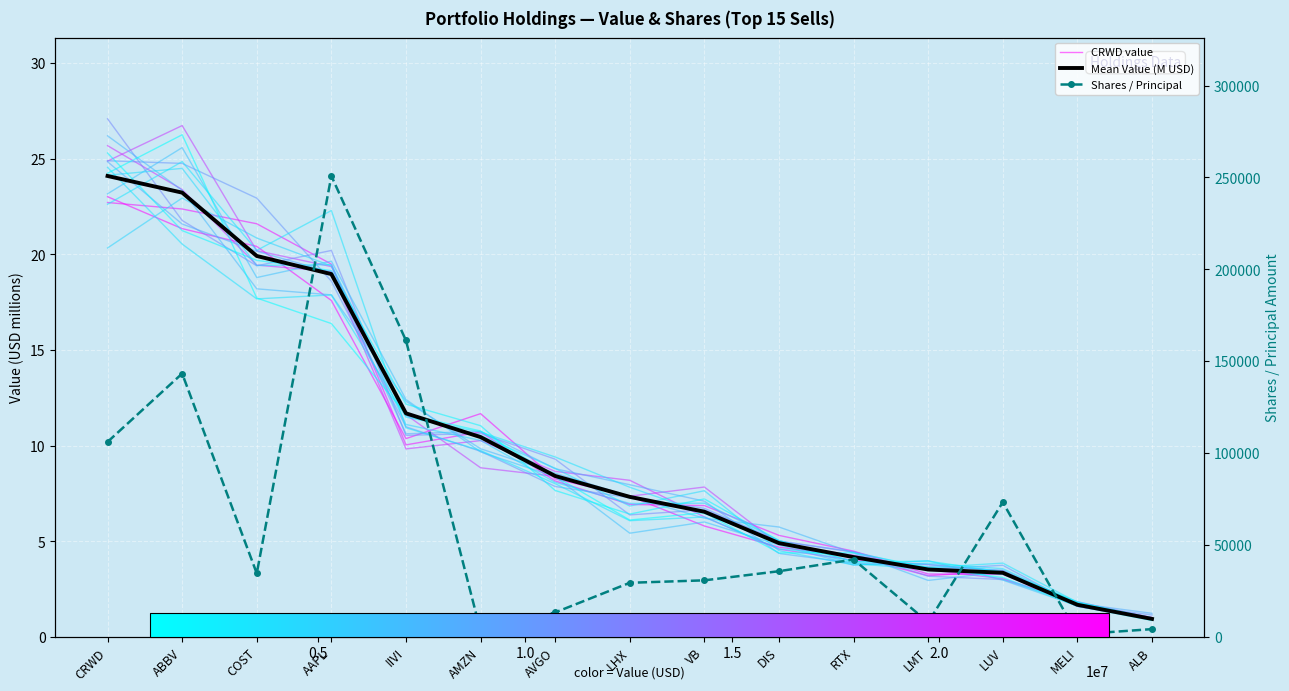

At which category does Shares / Principal reach its first local peak?

ABBV